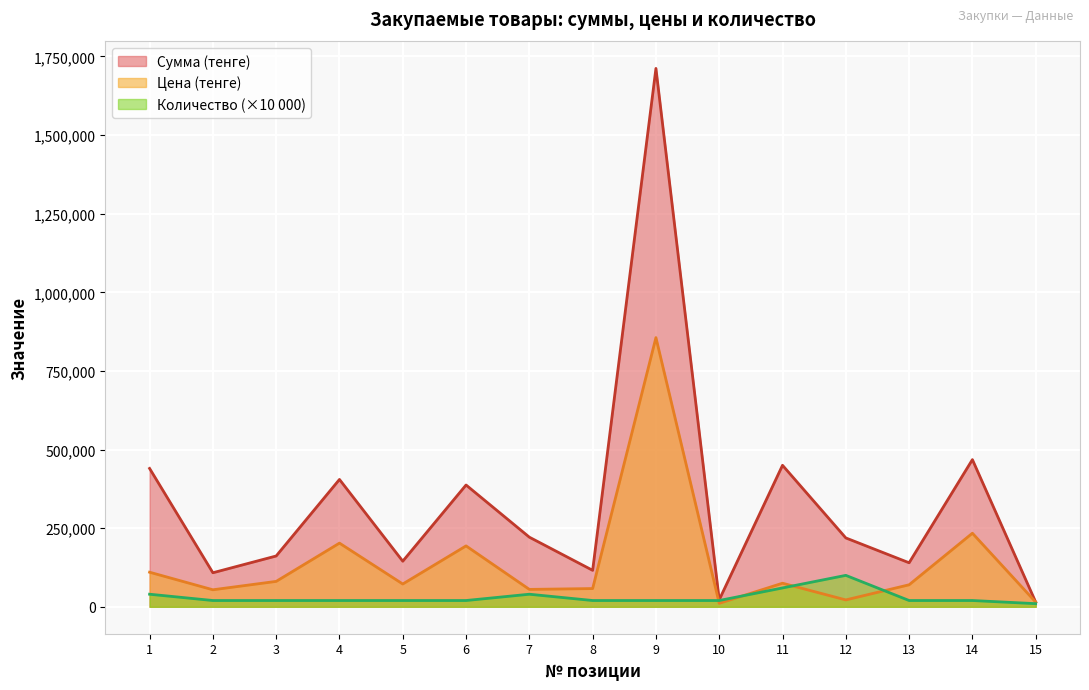

Is it true that Сумма (тенге) equals 145000.0 at 5?

True